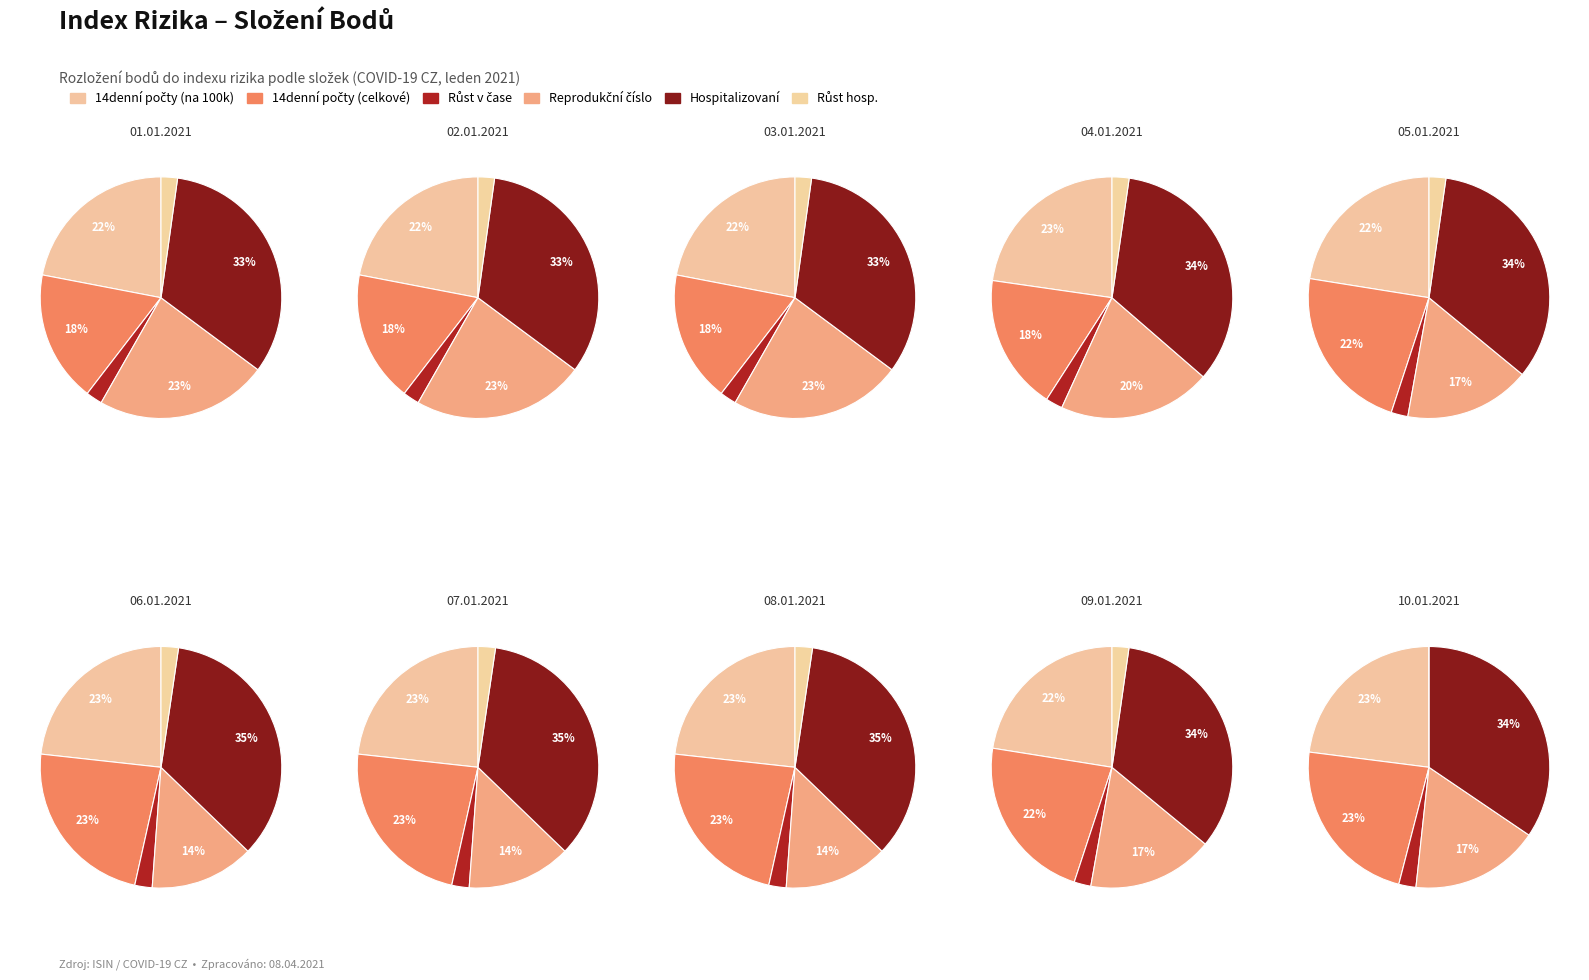

To the nearest percent, what is the combined percentage of 07.01.2021 and 05.01.2021?

22%